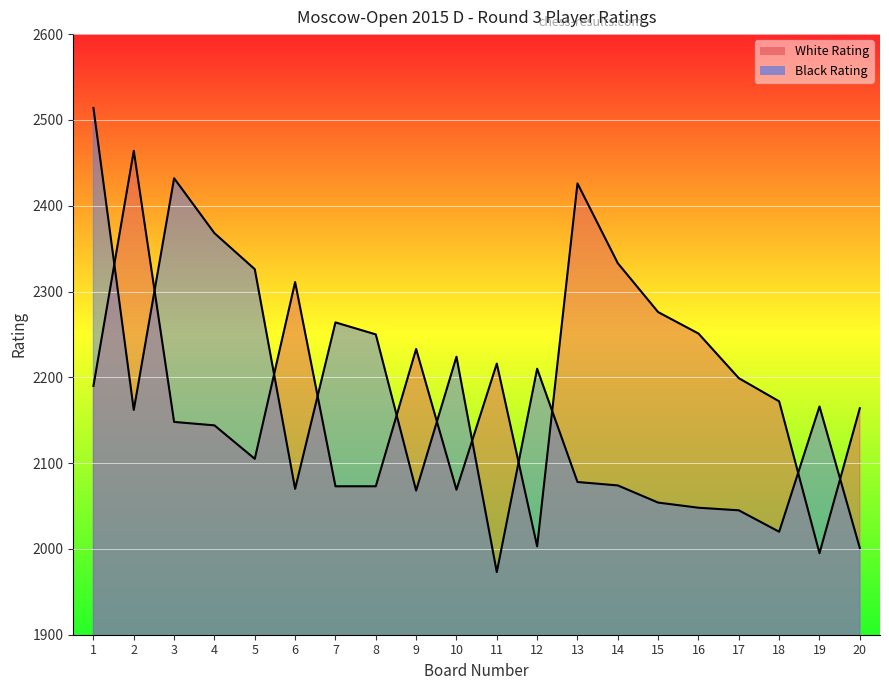

Reading left to right, list all the values displayed in this chart.

White Rating: 2190	2464	2148	2144	2105	2311	2073	2073	2233	2069	2216	2003	2426	2333	2276	2251	2199	2172	1995	2164
Black Rating: 2514	2162	2432	2368	2326	2070	2264	2250	2068	2224	1973	2210	2078	2074	2054	2048	2045	2020	2166	2001